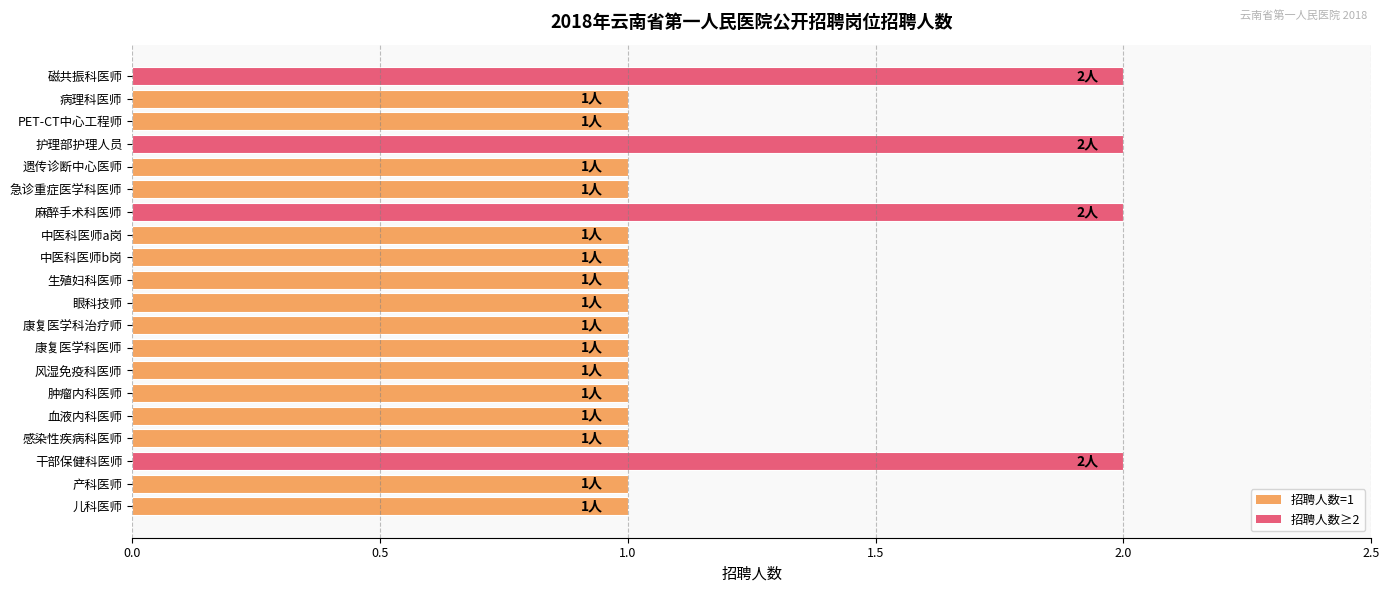

Approximately how many times larger is the value at 磁共振科医师 compared to 中医科医师a岗?

2.0